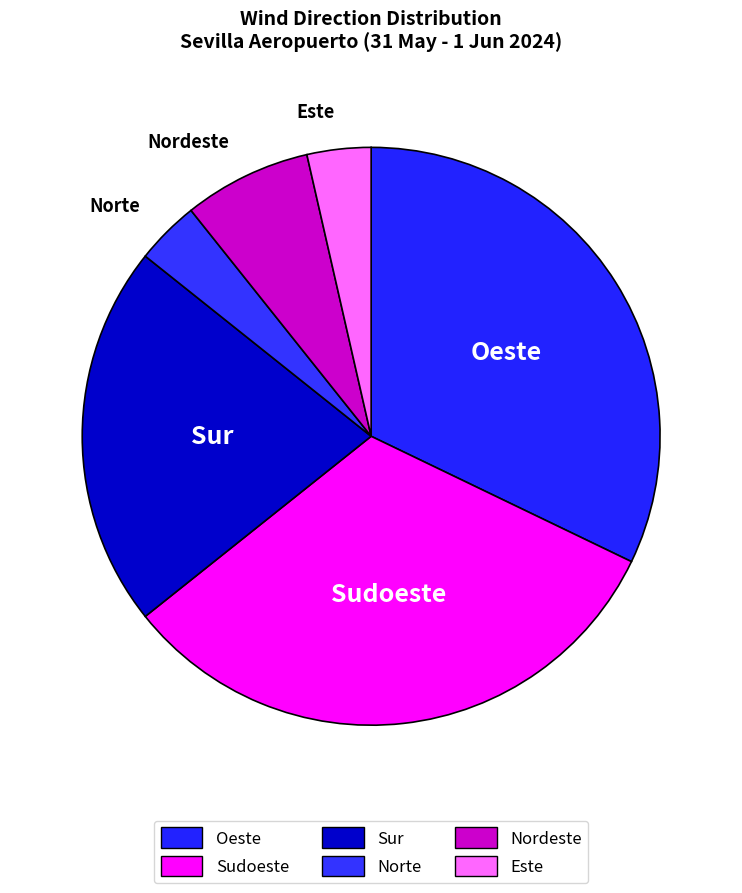

Is it true that Norte is 4% of the pie?

True